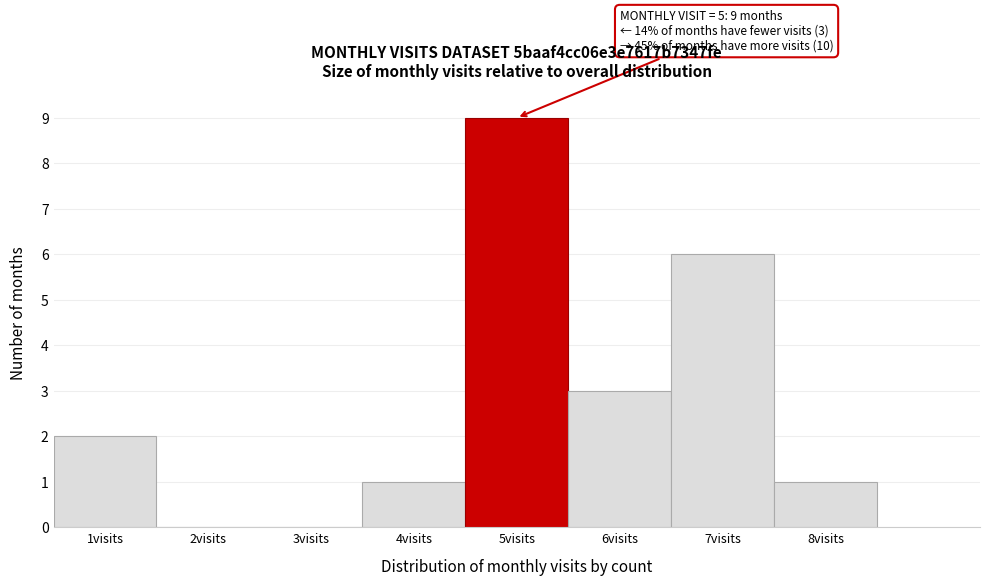

Over which range of the x-axis is the bar tallest?

4.5 to 5.5